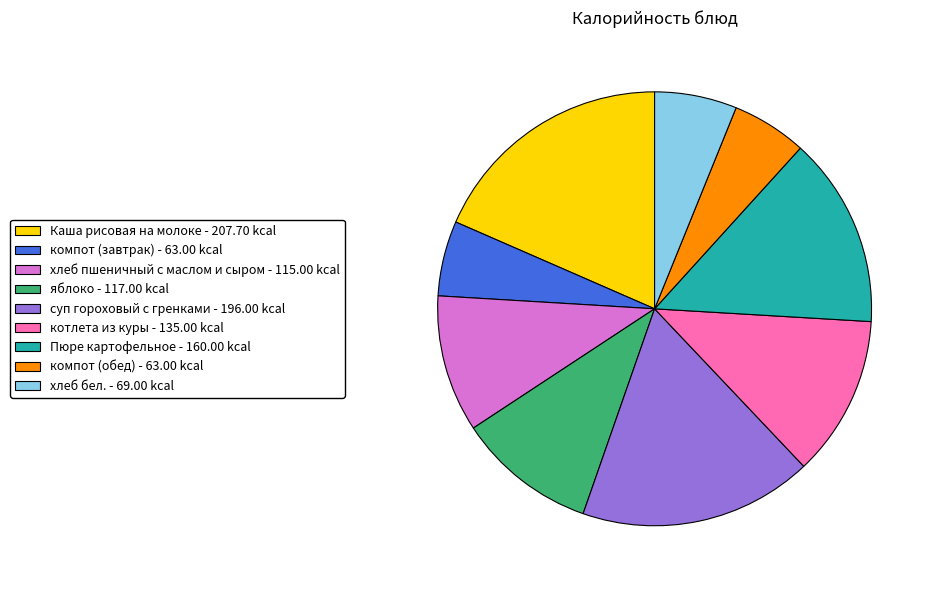

How many segments does this pie chart have?

9